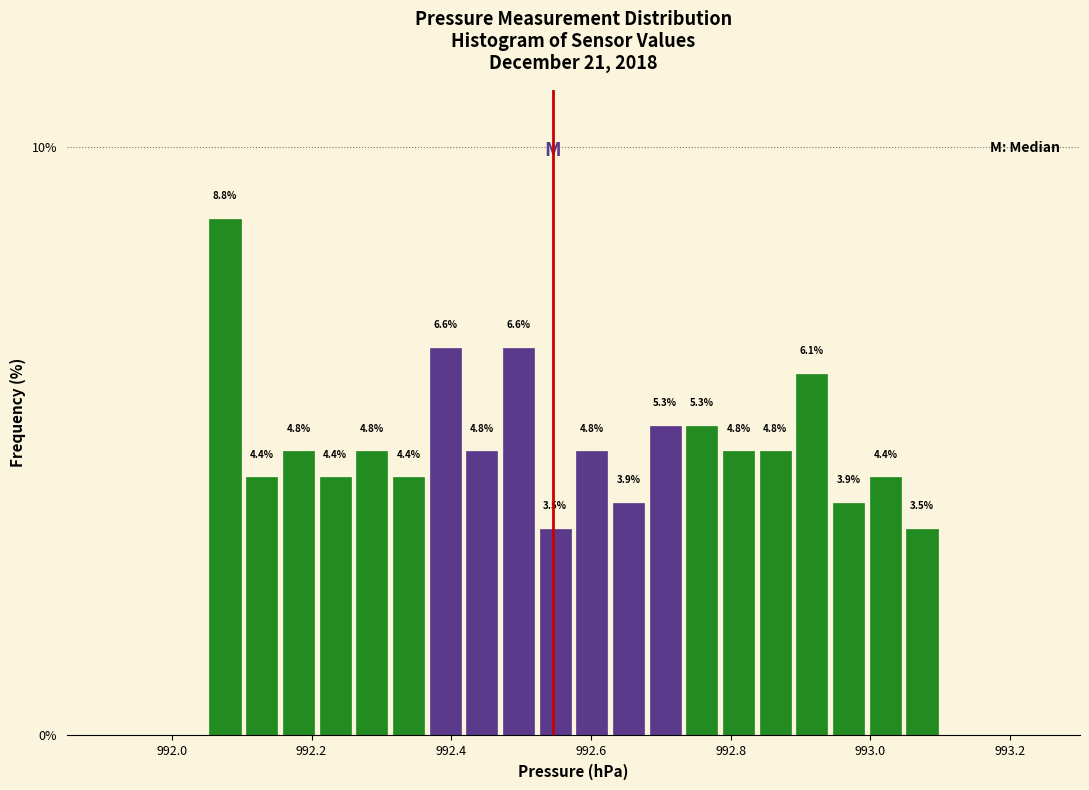

Read against the x-axis, roughly where is the centre of the tallest bar?

992.08